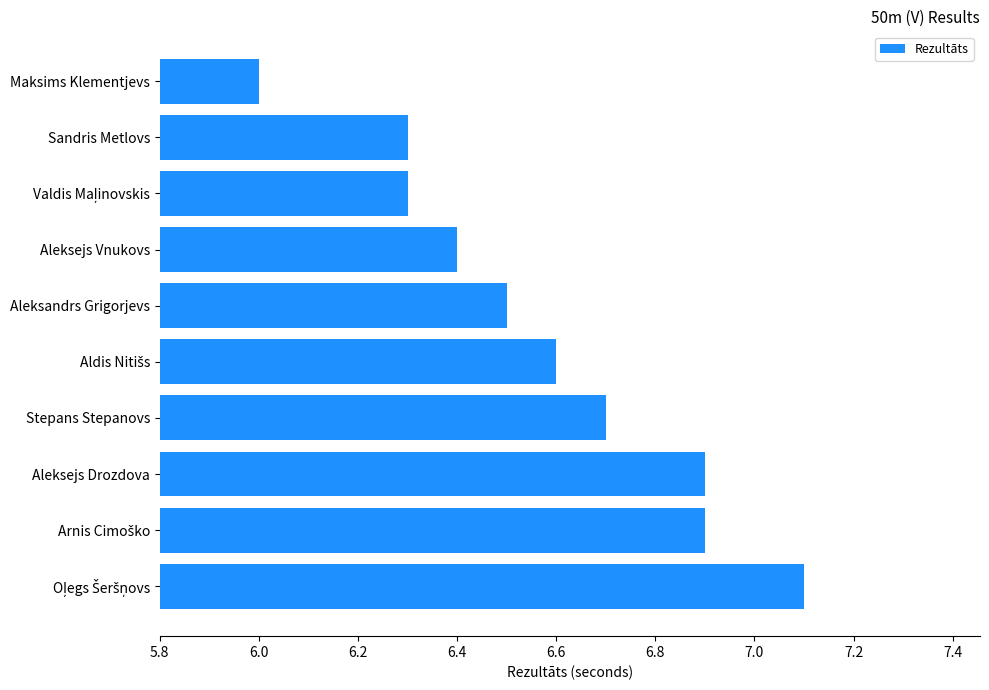

Count the number of categories in the chart.

10